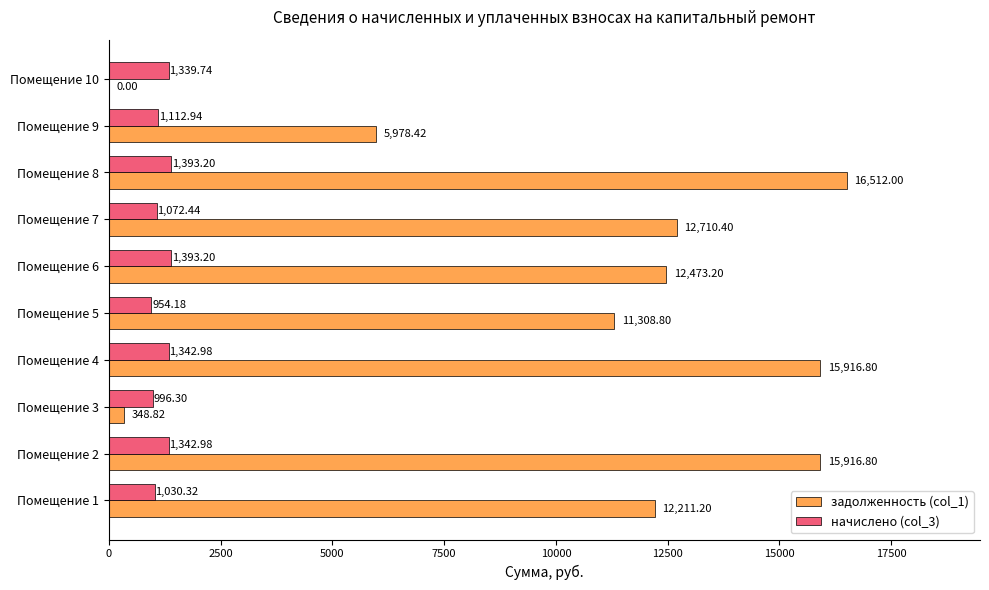

Between Помещение 1 and Помещение 10, which series saw the biggest shift?

задолженность (col_1)